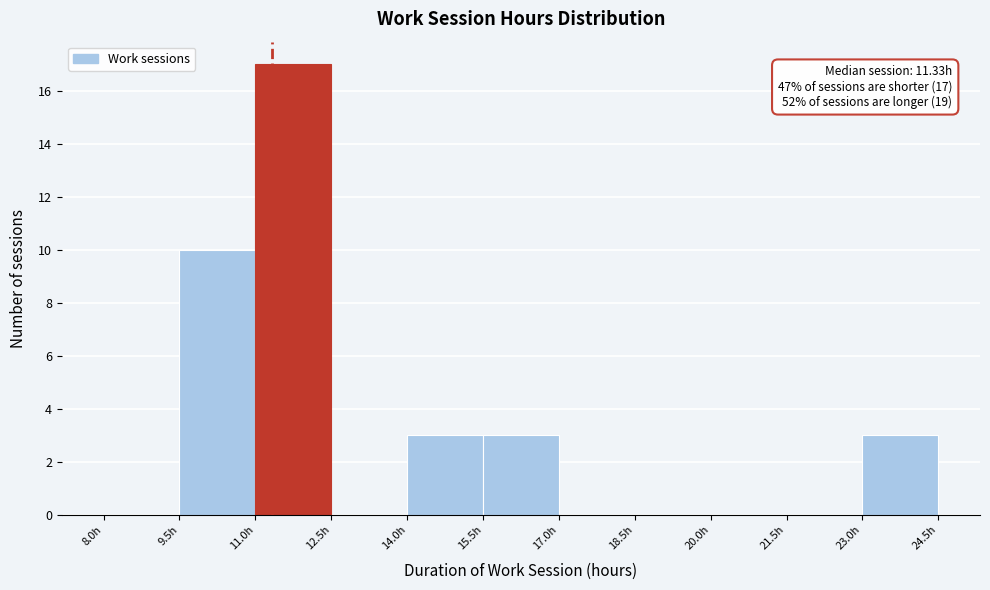

Which range on the x-axis has the tallest bar?

11.0 to 12.5